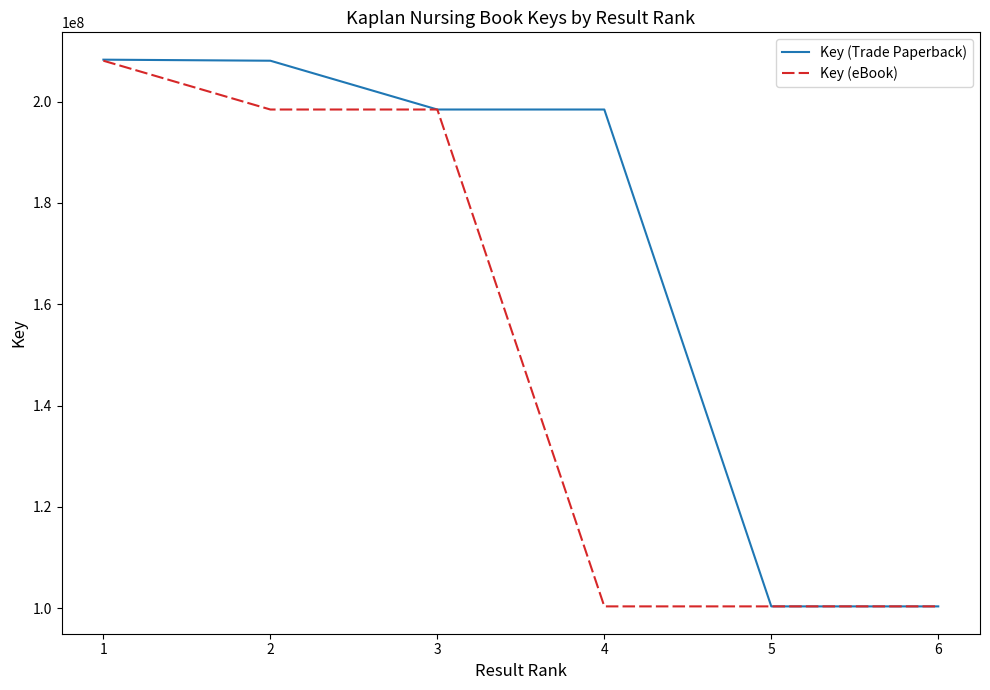

How many categories are shown in the chart?

6